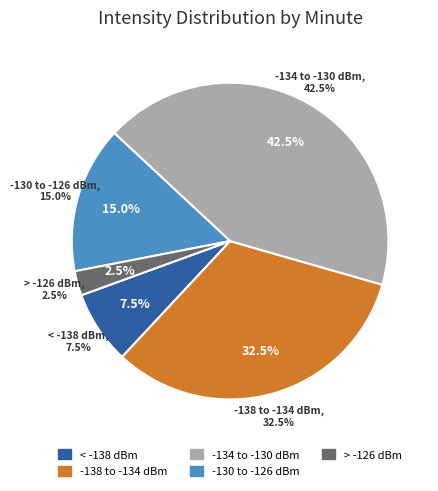

To the nearest percent, what percentage of the pie is minute 5?

33%